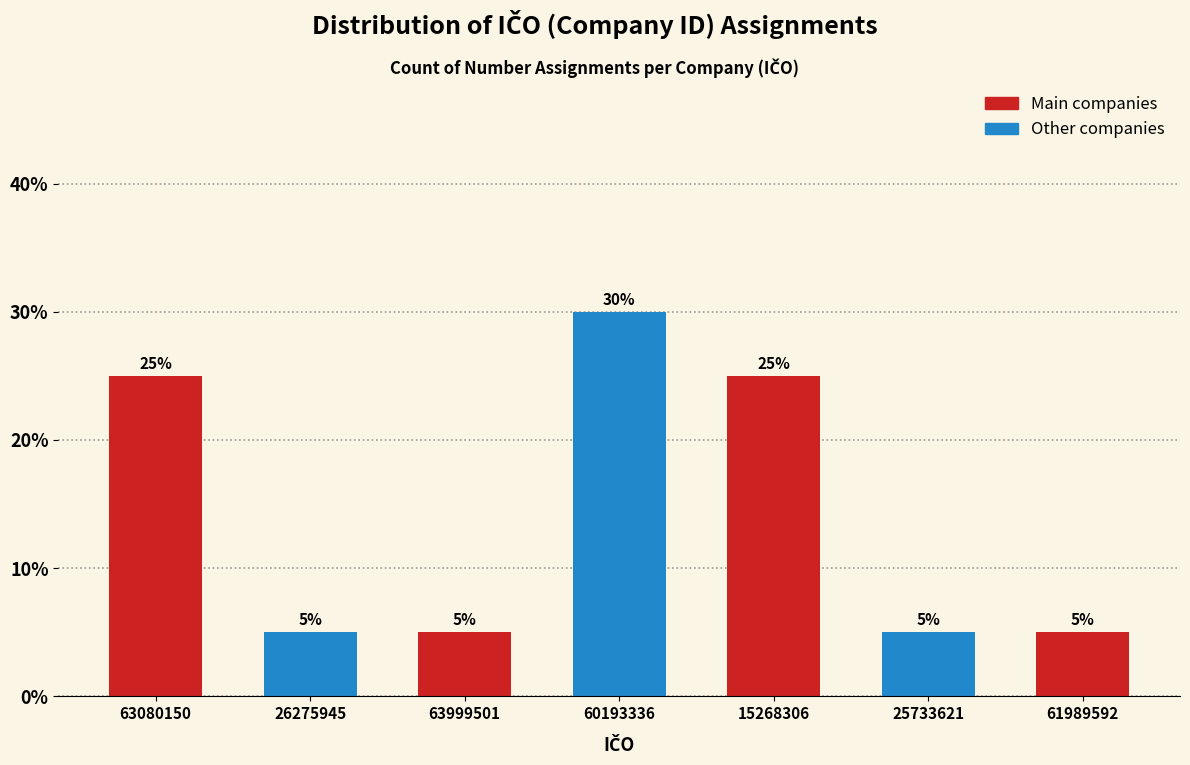

Reading right to left, what are all the values shown in this chart?

61989592=5	25733621=5	15268306=25	60193336=30	63999501=5	26275945=5	63080150=25